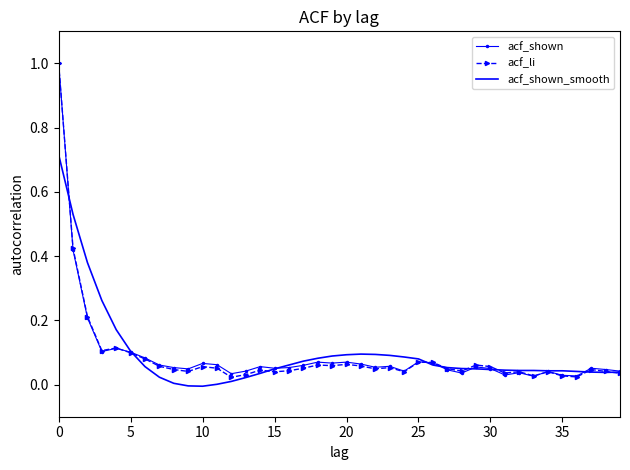

What are all the series names shown in the legend?

acf_shown, acf_li, acf_shown_smooth